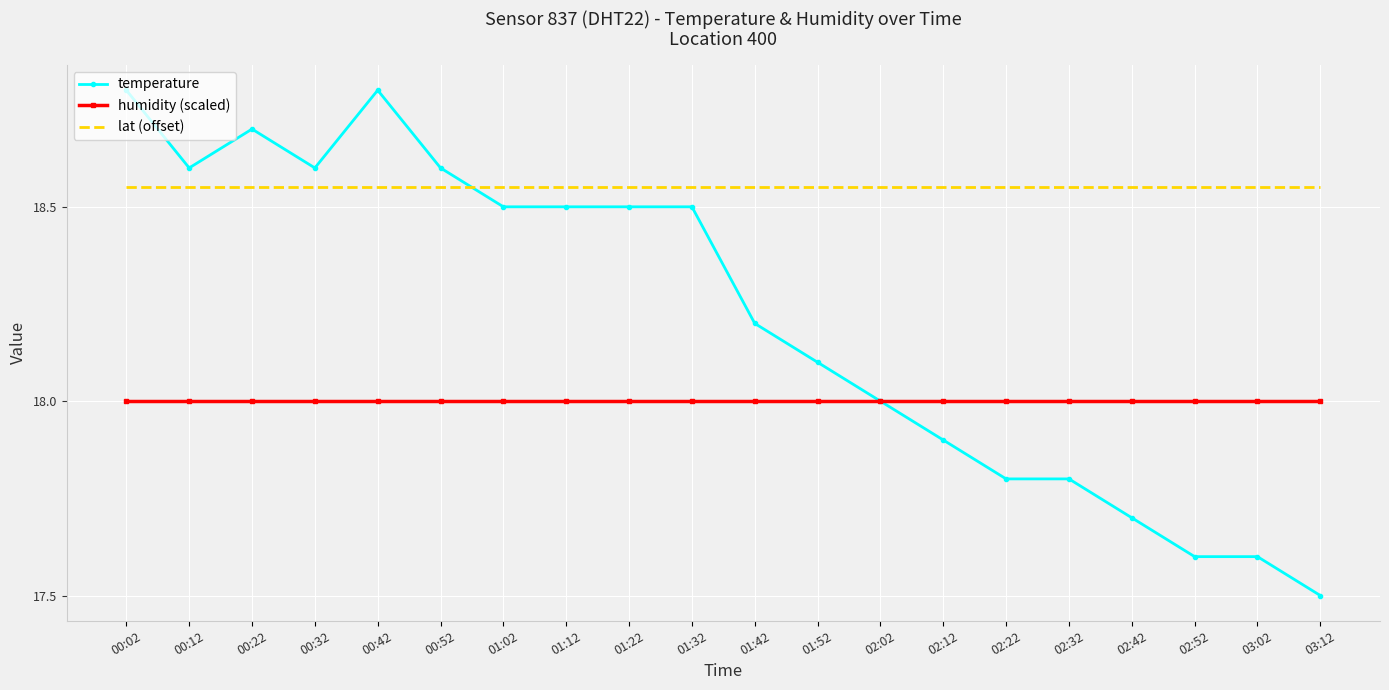

Rank the series by their maximum value, from highest to lowest.

temperature, lat (offset), humidity (scaled)